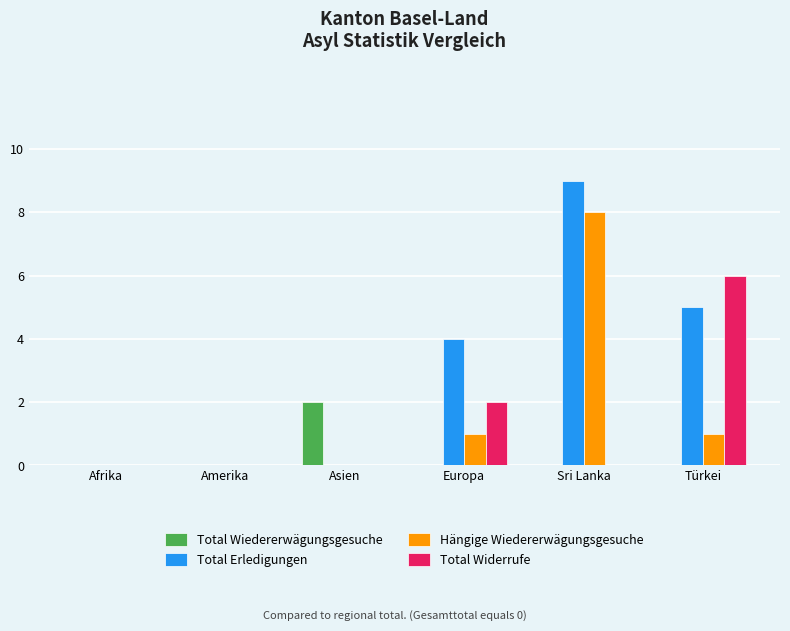

Which category has the highest value in the Total Erledigungen series?

Sri Lanka